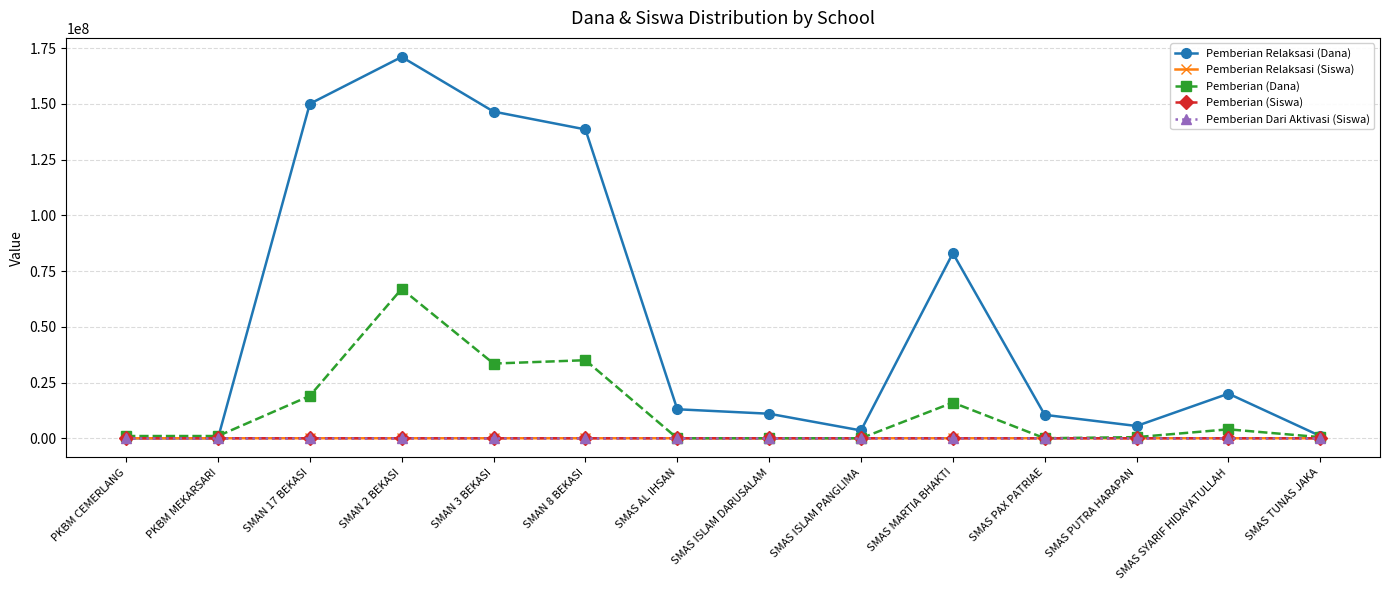

What position from the right is SMAS ISLAM DARUSALAM?

7